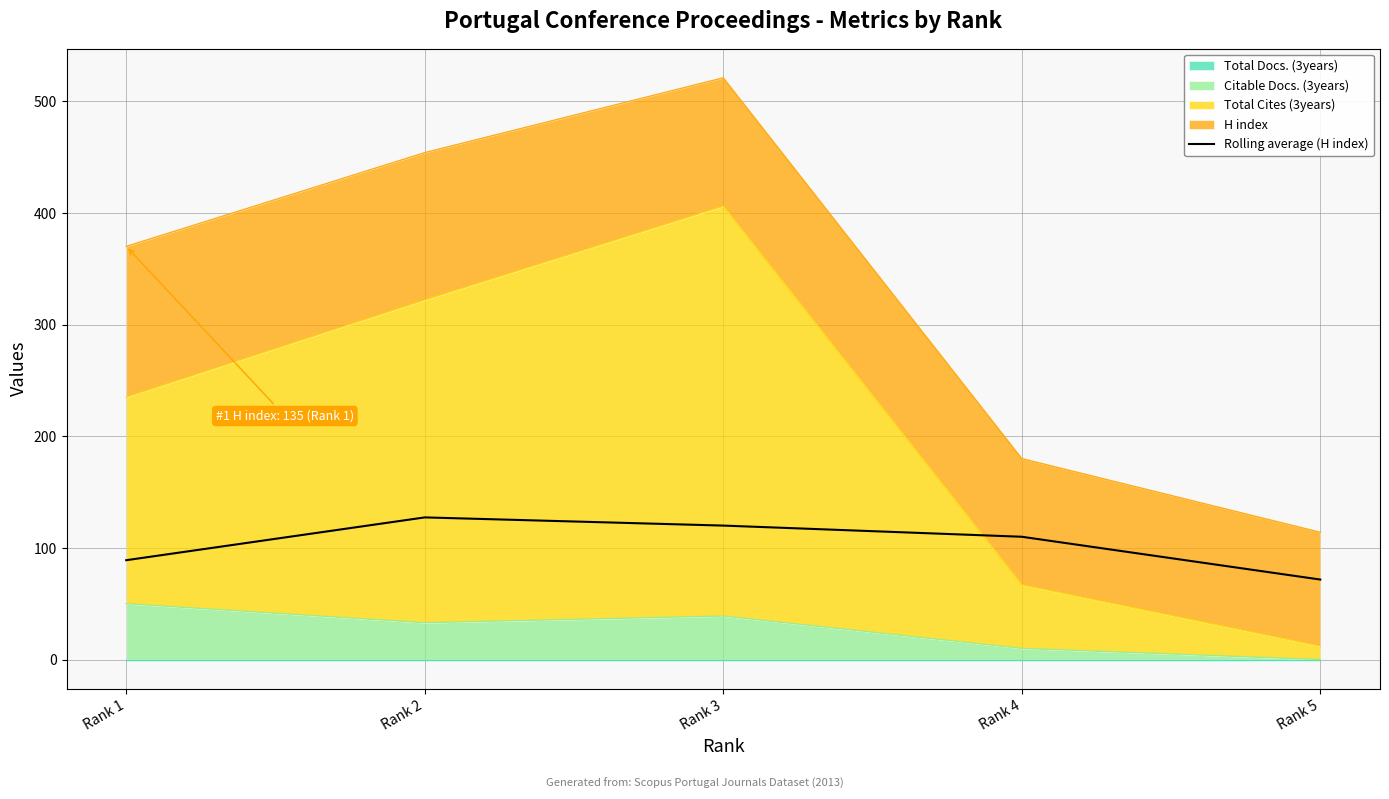

What is the change in value from Rank 2 to Rank 4?

-17.3